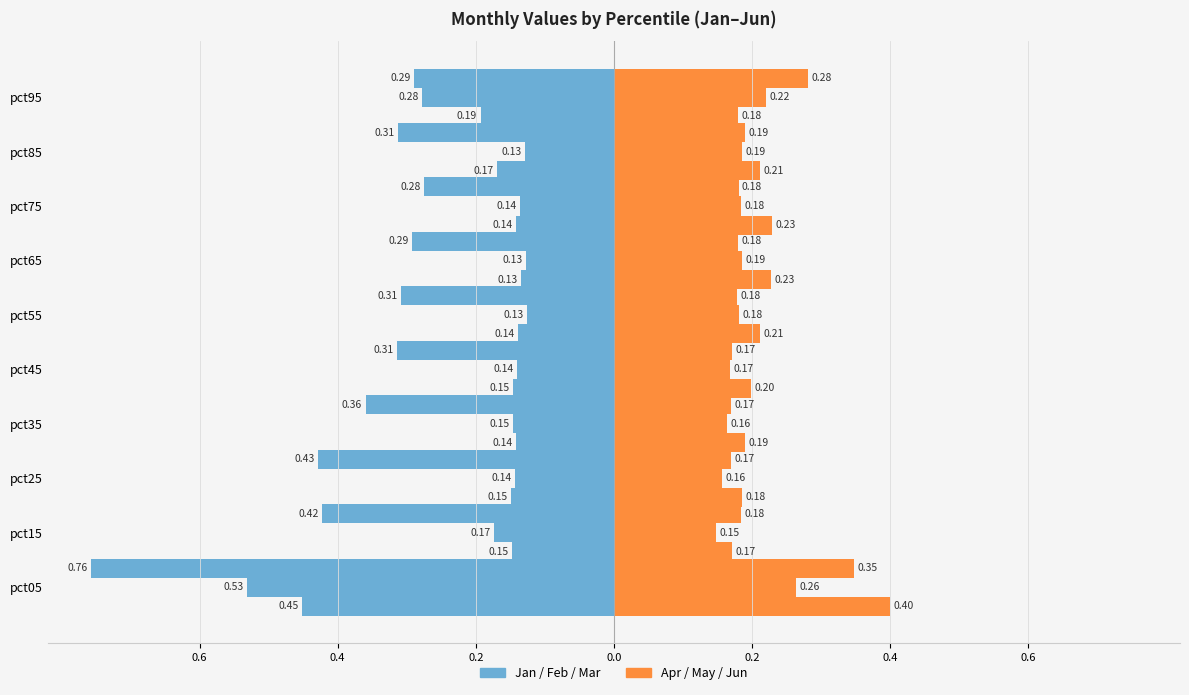

Does the chart contain stacked bars?

No